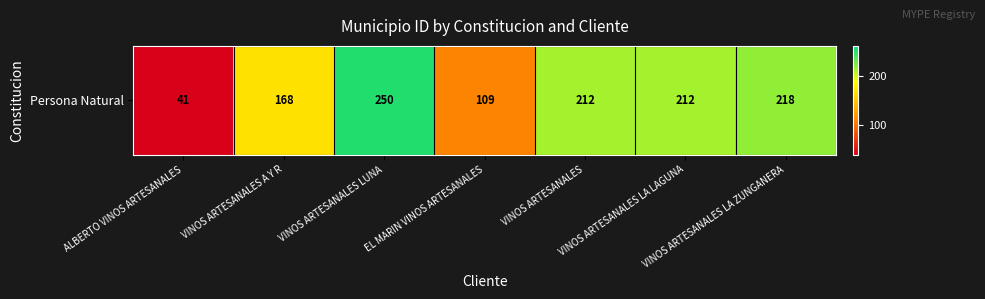

Approximately how many times larger is the value at EL MARIN VINOS ARTESANALES compared to ALBERTO VINOS ARTESANALES?

2.7